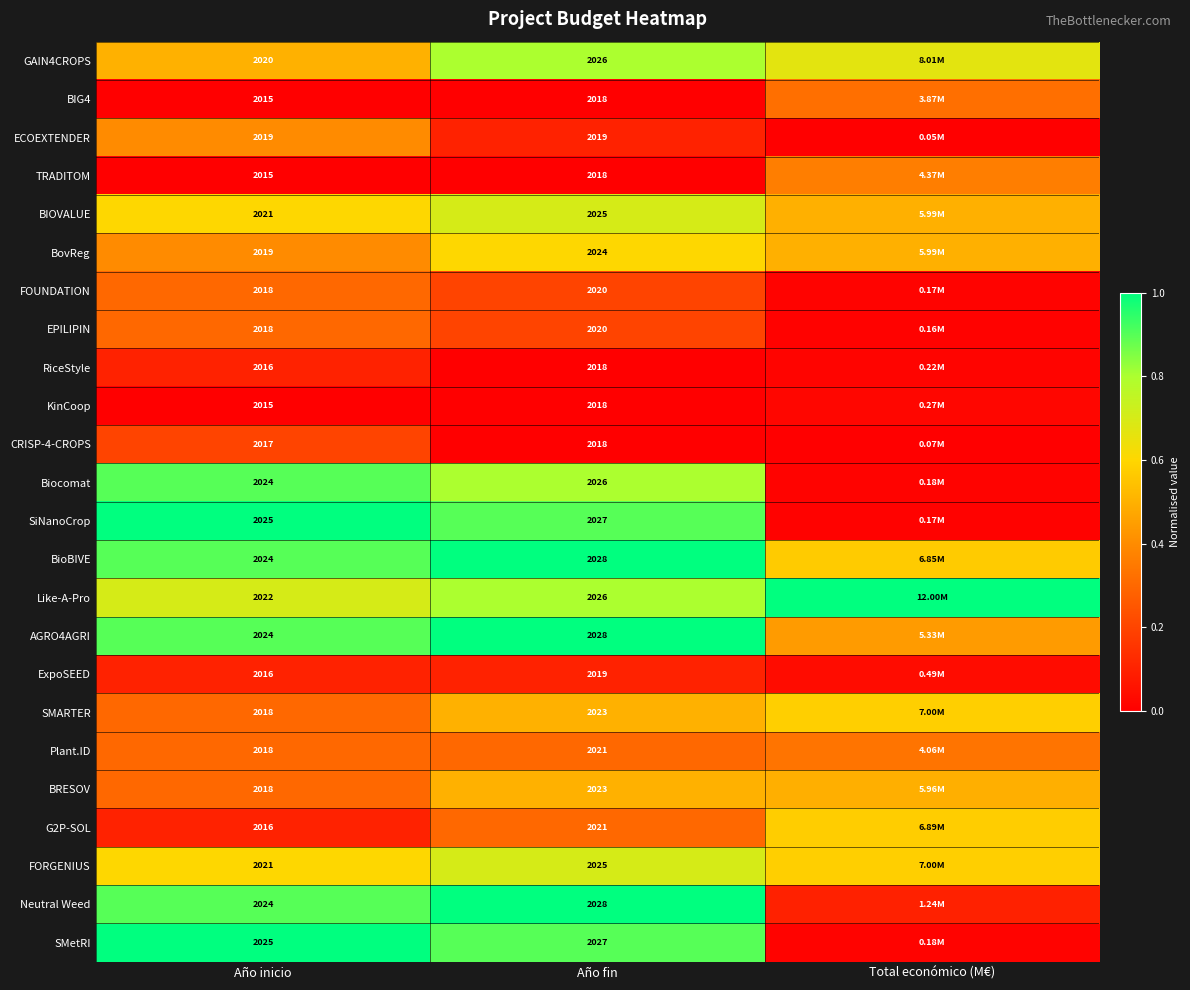

What is the maximum value shown in the chart?

1.0